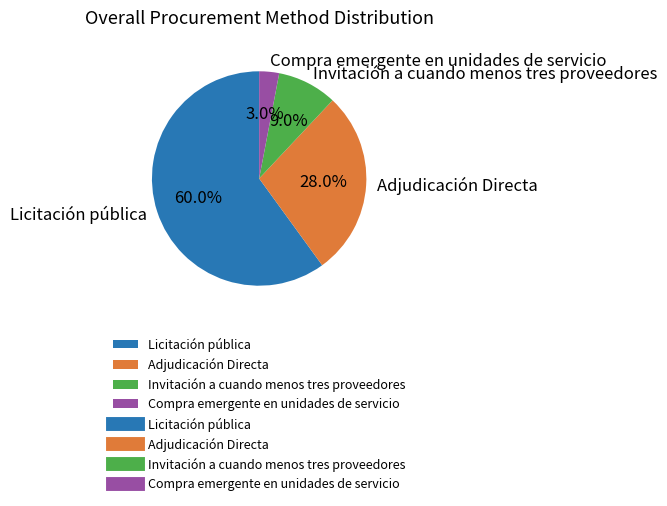

How much of the chart is everything except Compra emergente en unidades de servicio?

97.0%